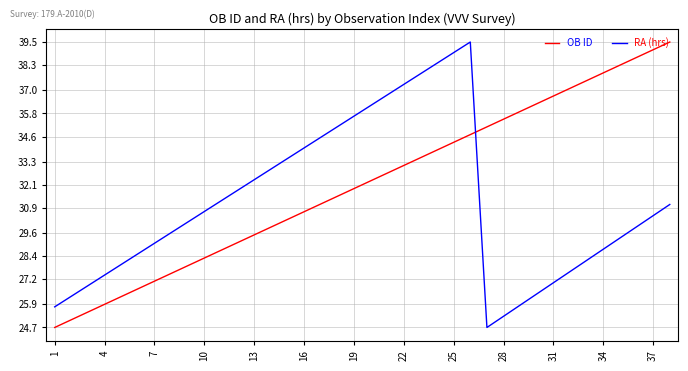

Which series has the largest total across all categories?

OB ID